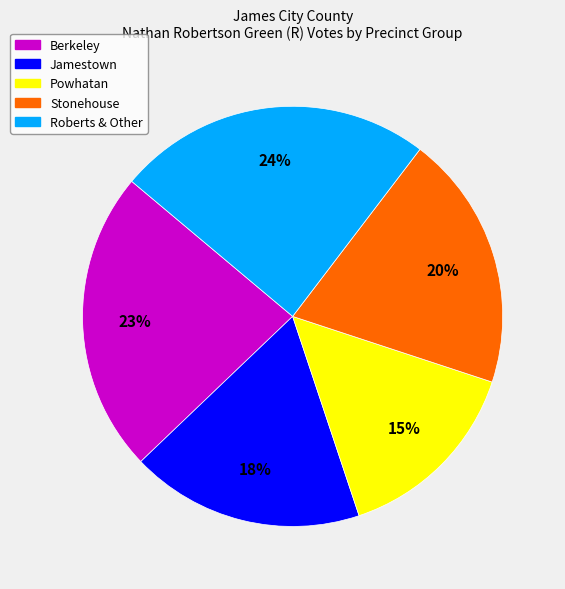

Do Powhatan and Stonehouse together represent more than half of the pie?

No